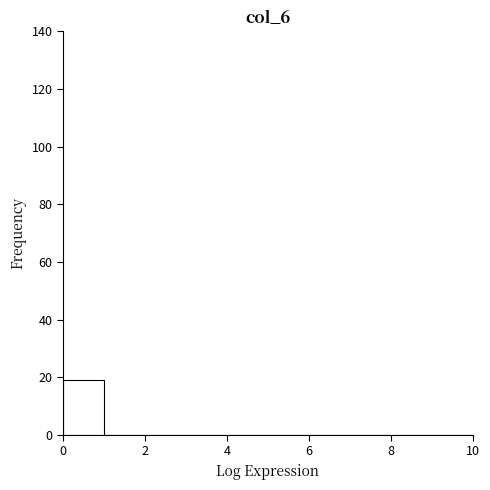

What is the height of the bar covering 0 to 1 on the x-axis? The values are not printed on the chart, so give them approximately, as read against the axis.

20